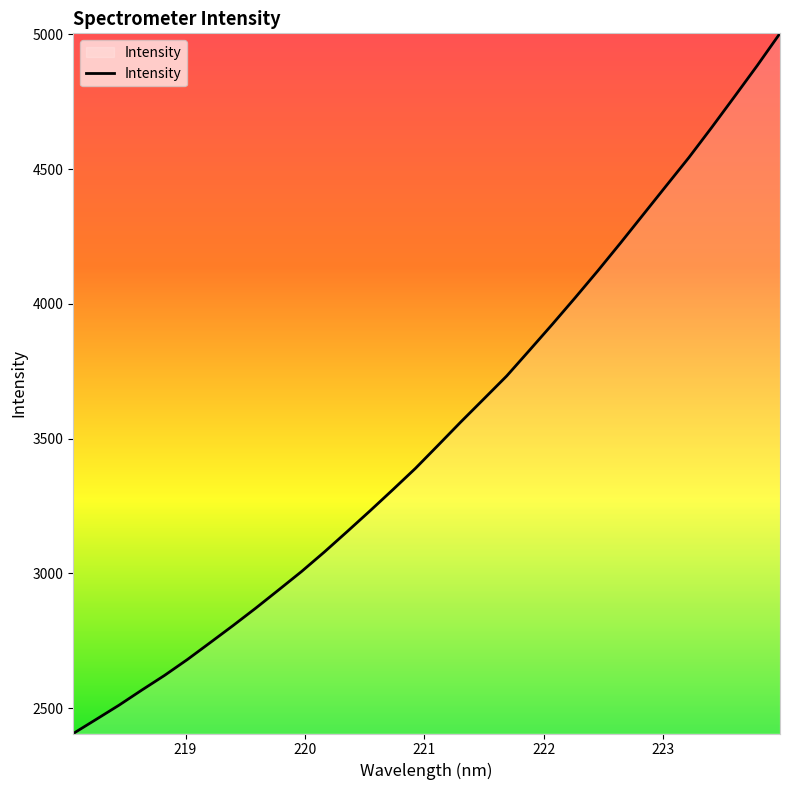

What is the difference between the maximum and minimum values?

2598.0